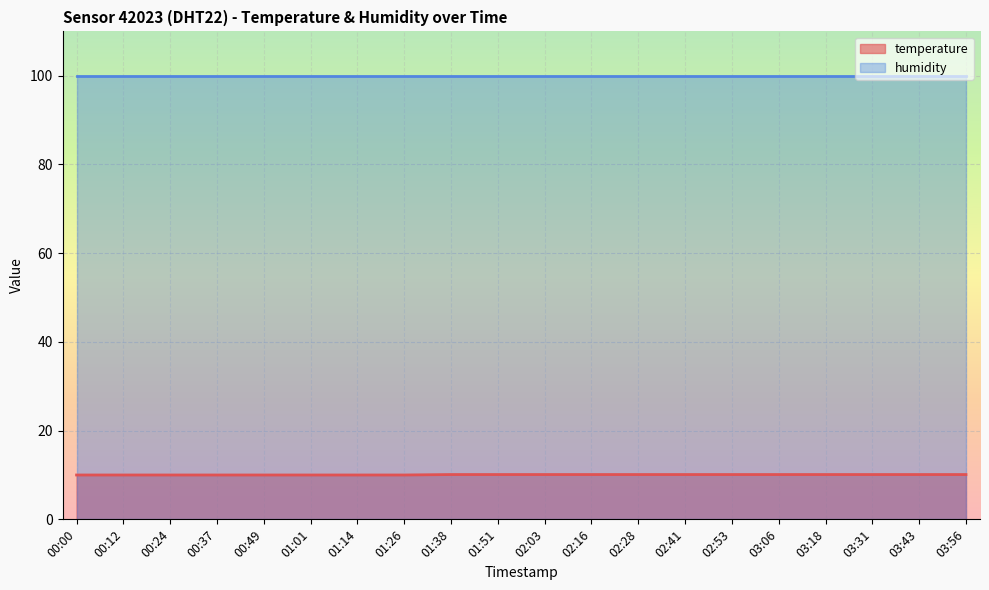

The value at 02:41 is 10.1. True or false?

True